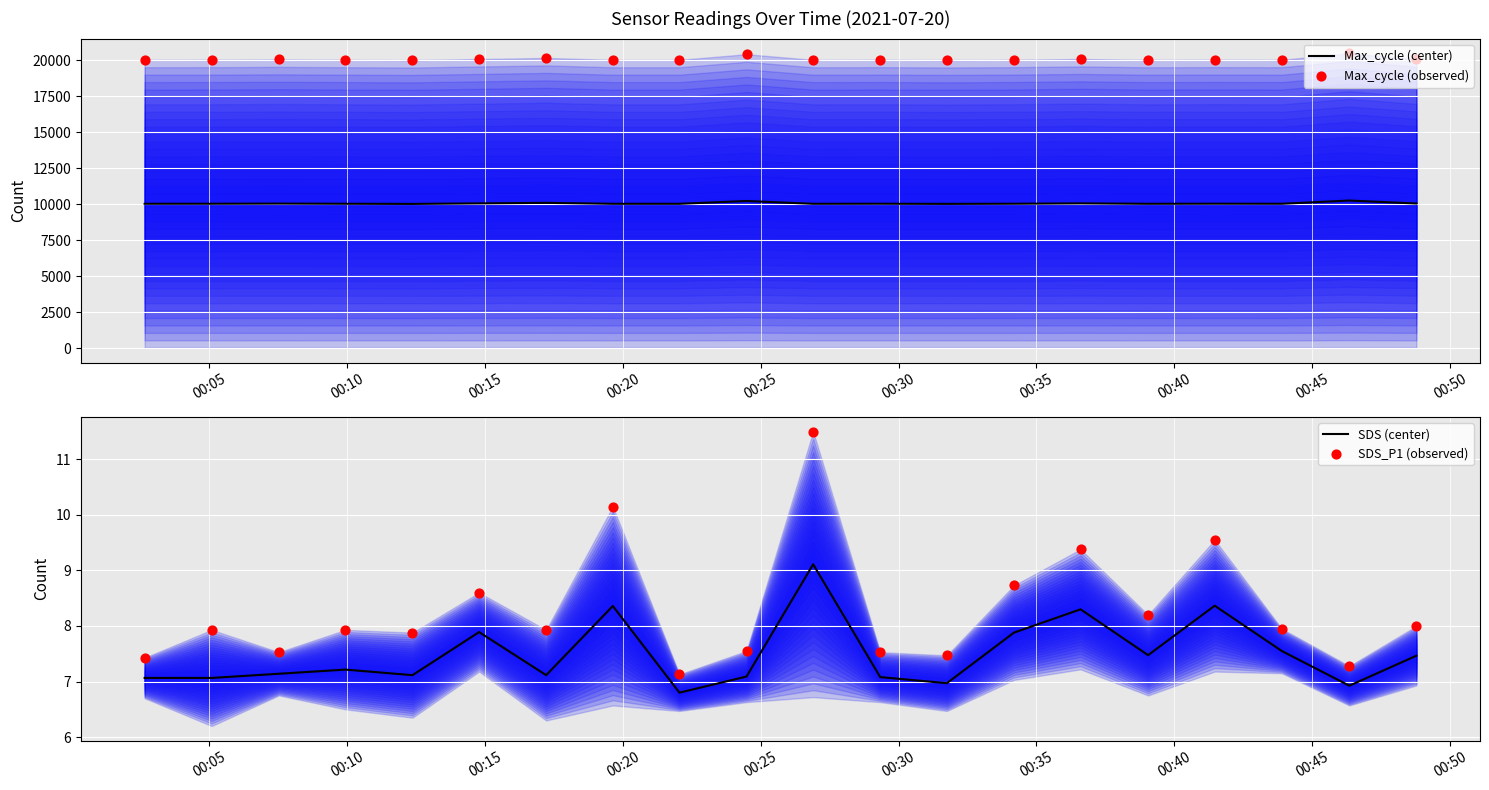

Which series contains the lowest Y value?

SDS (center)